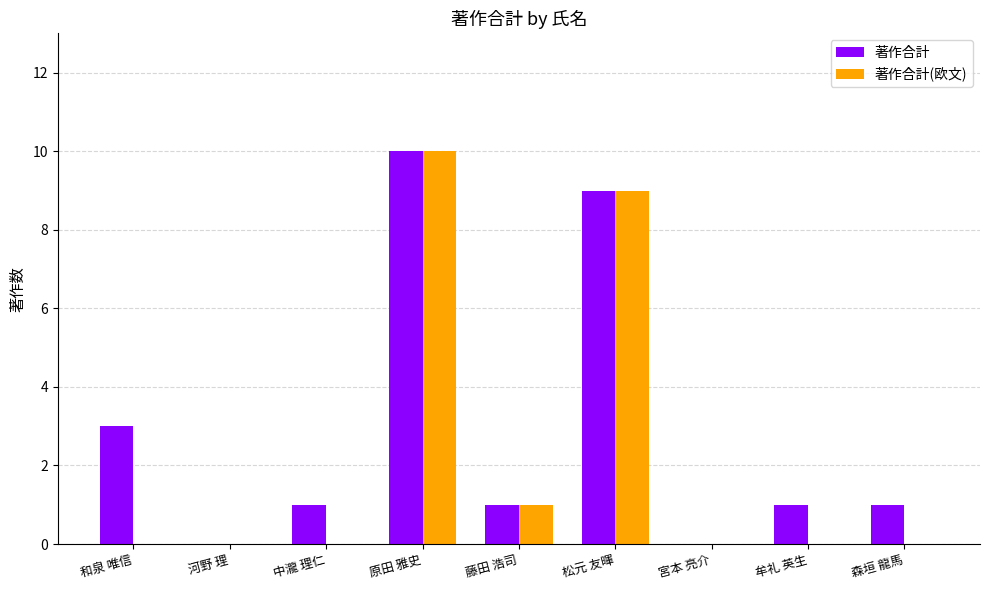

Count the 著作合計(欧文) values in the range 0 to 1.

7